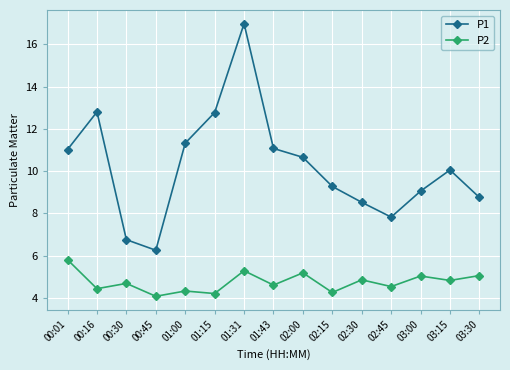

Between 01:15 and 03:15, which series saw the biggest shift?

P1